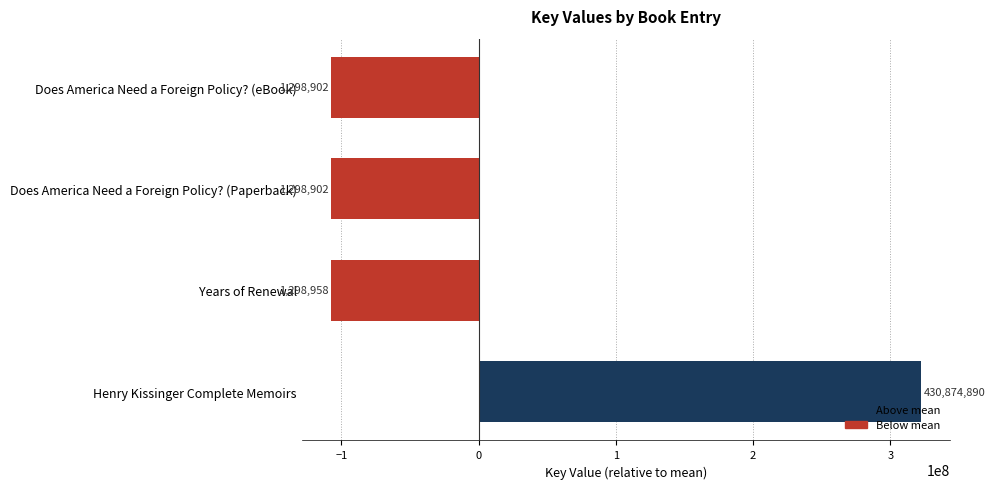

How many bars are there in total?

4